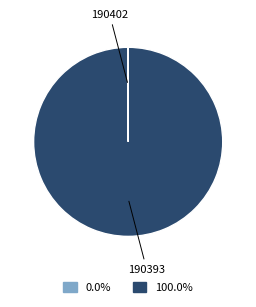

What is the majority slice?

190393